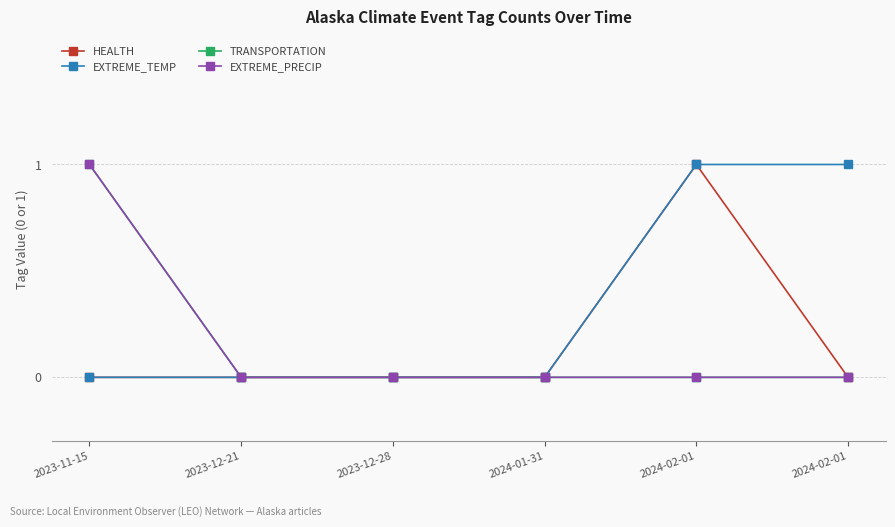

What is the difference between the HEALTH values at 2024-01-31 and 2024-02-01?

1